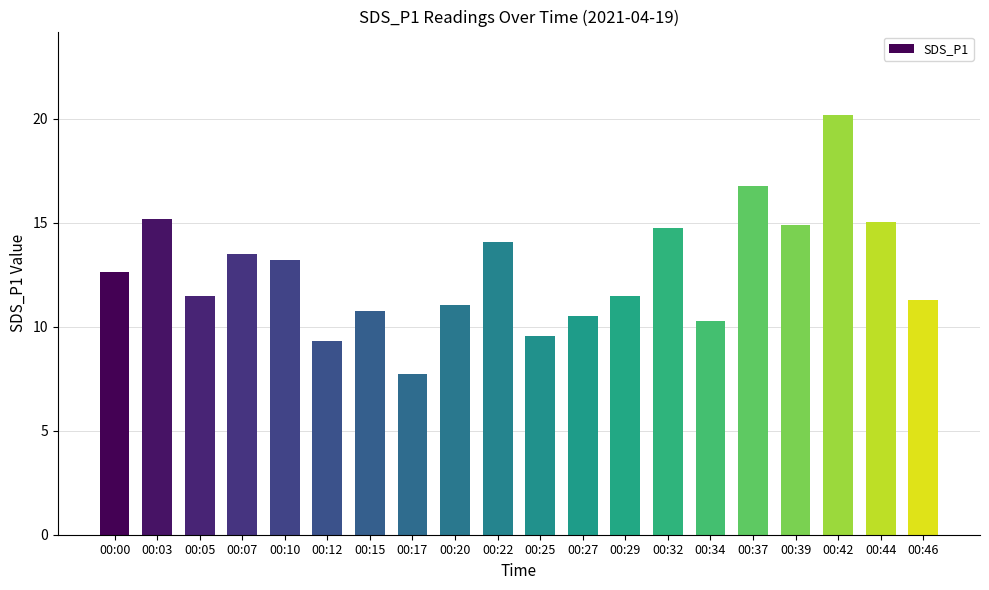

How many bars are there in total?

20